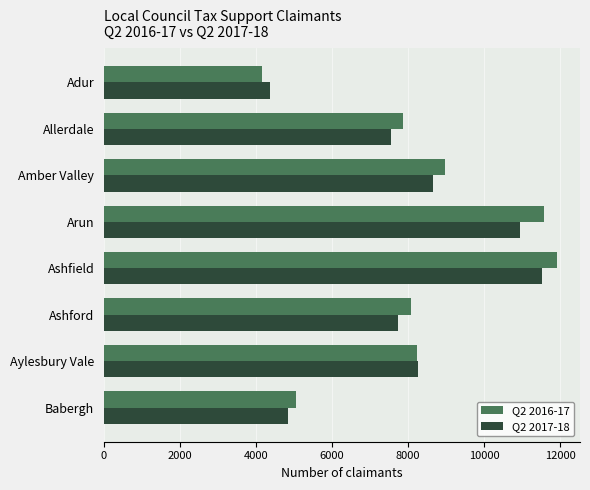

What is the sum of all Q2 2017-18 values?

63859